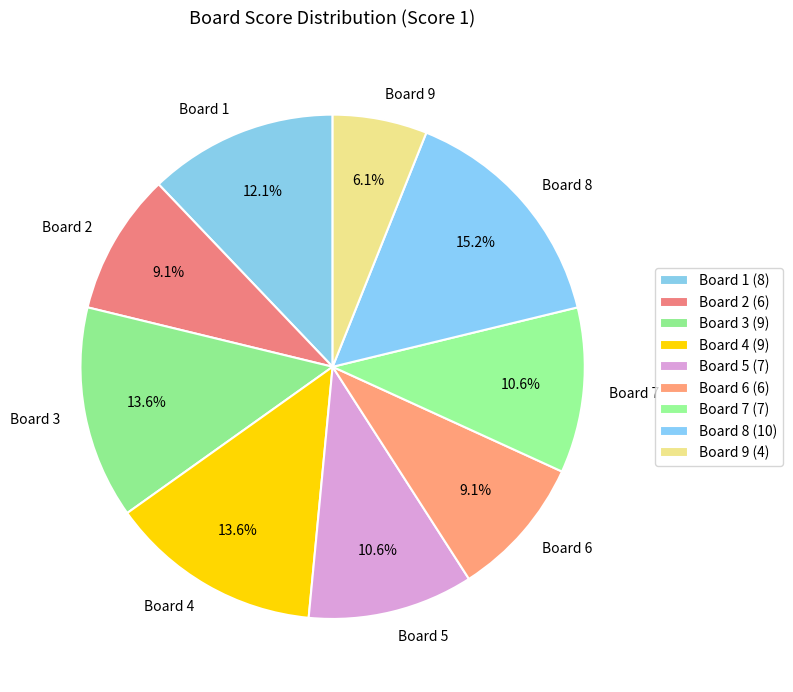

How many slices are in this pie chart?

9